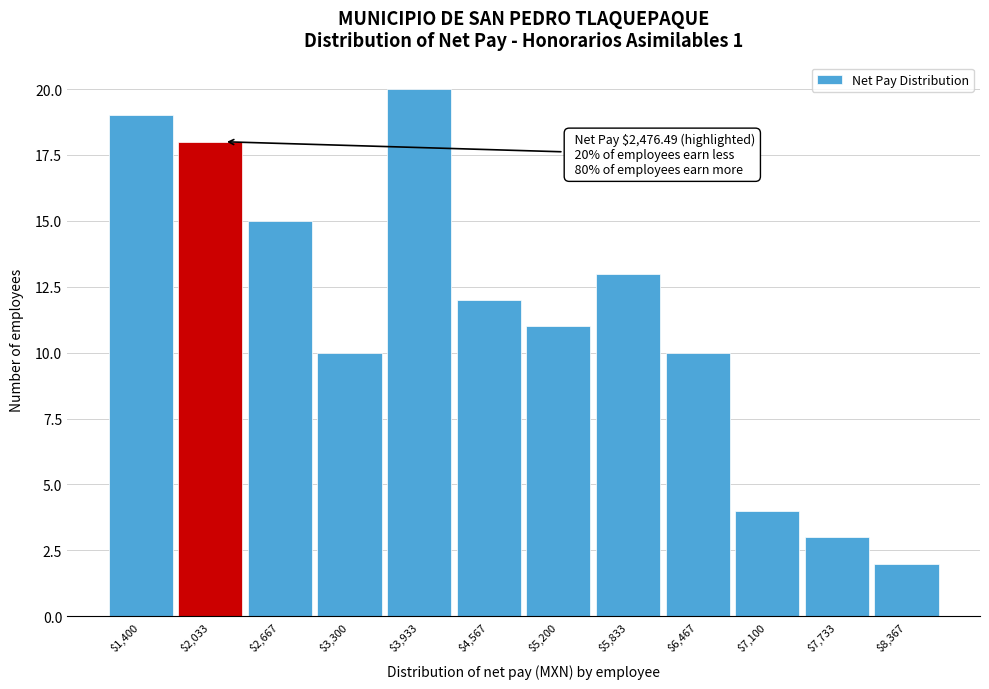

Reading right to left, extract all data points from this chart.

2	3	4	10	13	11	12	20	10	15	18	19